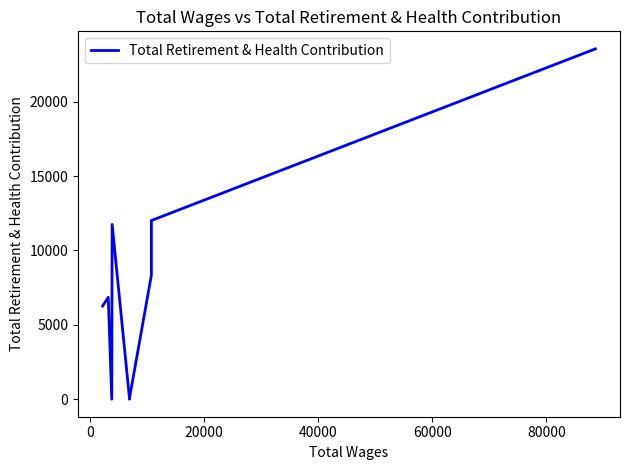

The chart shows a value of 12016 at 7. True or false?

True